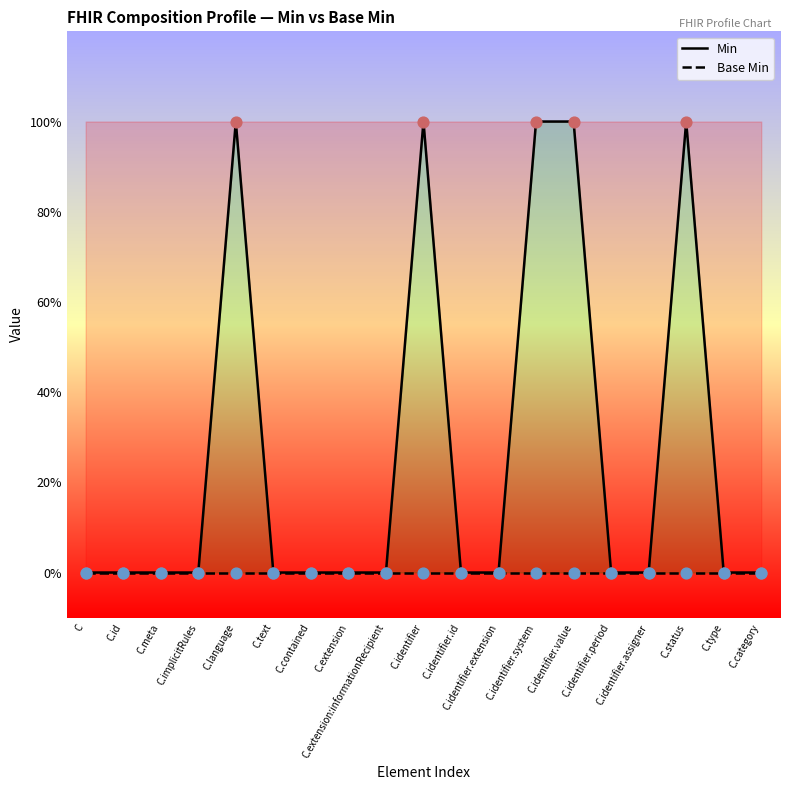

What are all the series names shown in the legend?

Min, Base Min